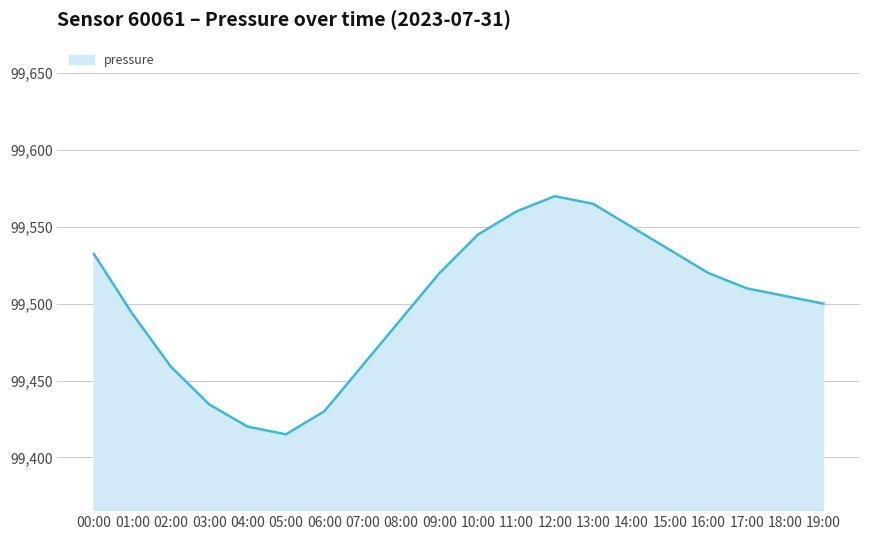

How many series are shown in this chart?

1